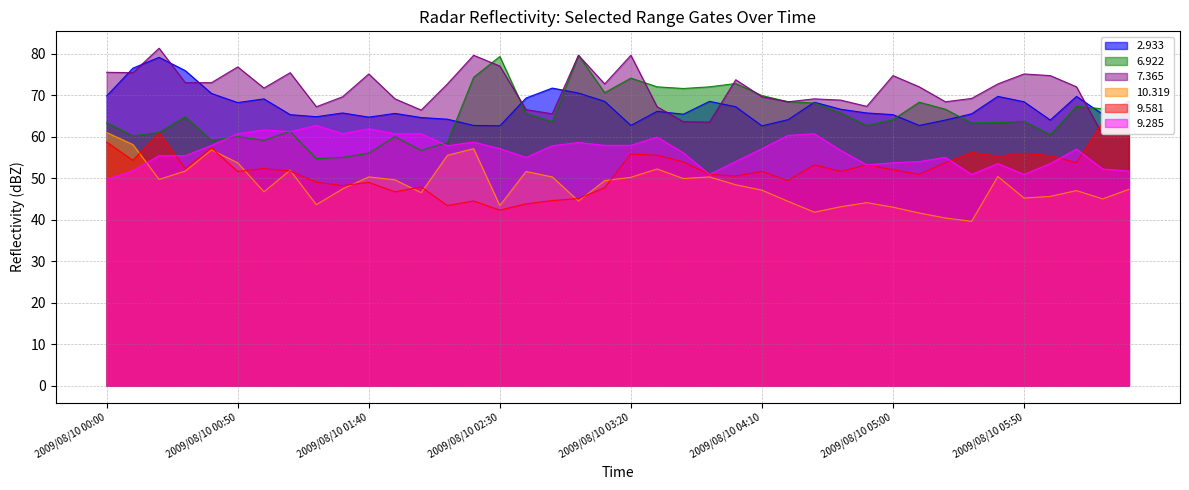

What are all the series names shown in the legend?

  2.933,   6.922,   7.365,  10.319,   9.581,   9.285